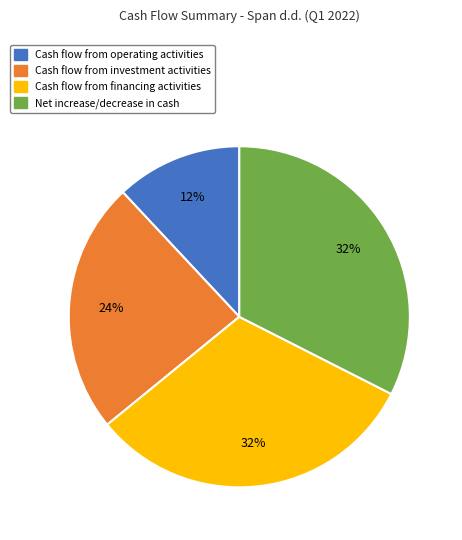

To the nearest percent, what is the average slice percentage?

25%